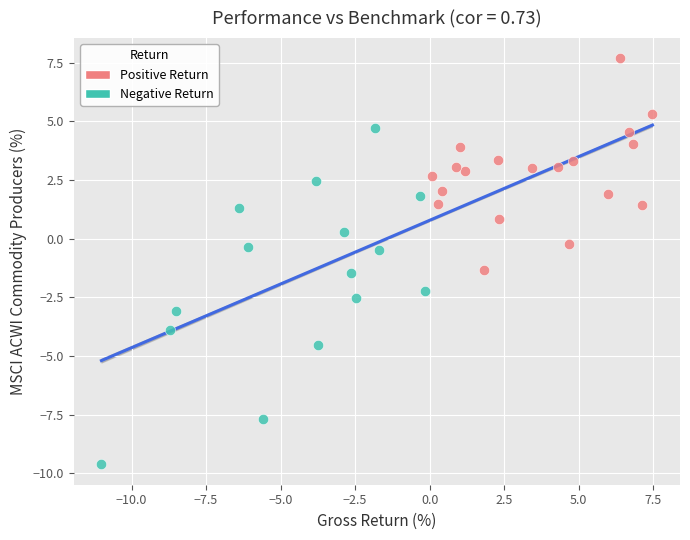

Which series has the largest Y range (max minus min)?

Negative Return